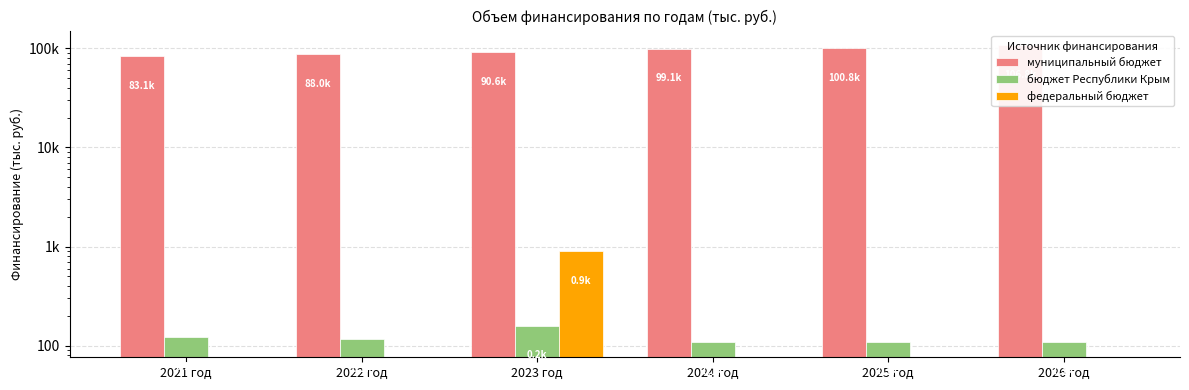

List the labels in order of бюджет Республики Крым value, largest first.

2023 год, 2021 год, 2022 год, 2024 год, 2025 год, 2026 год